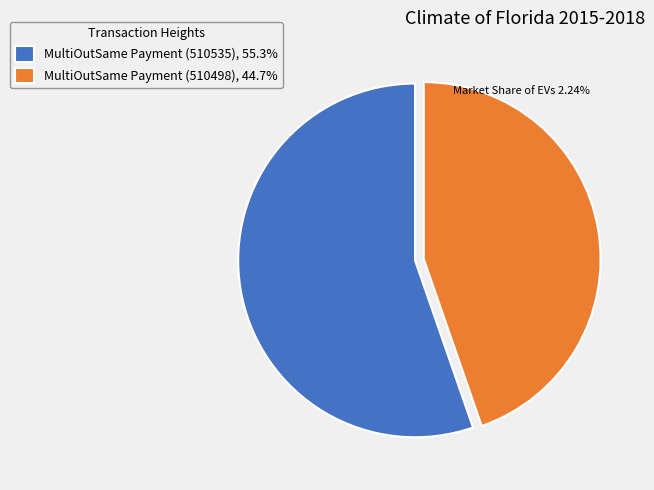

Approximately how many times larger is the value at MultiOutSame Payment (510498), 44.7% compared to MultiOutSame Payment (510535), 55.3%?

0.8